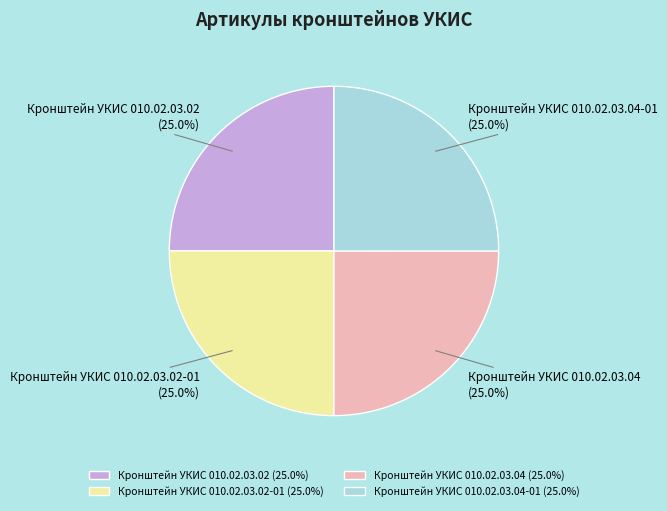

What percentage do Кронштейн УКИС 010.02.03.04-01 (25.0%) and Кронштейн УКИС 010.02.03.02-01 (25.0%) together represent?

50.0%